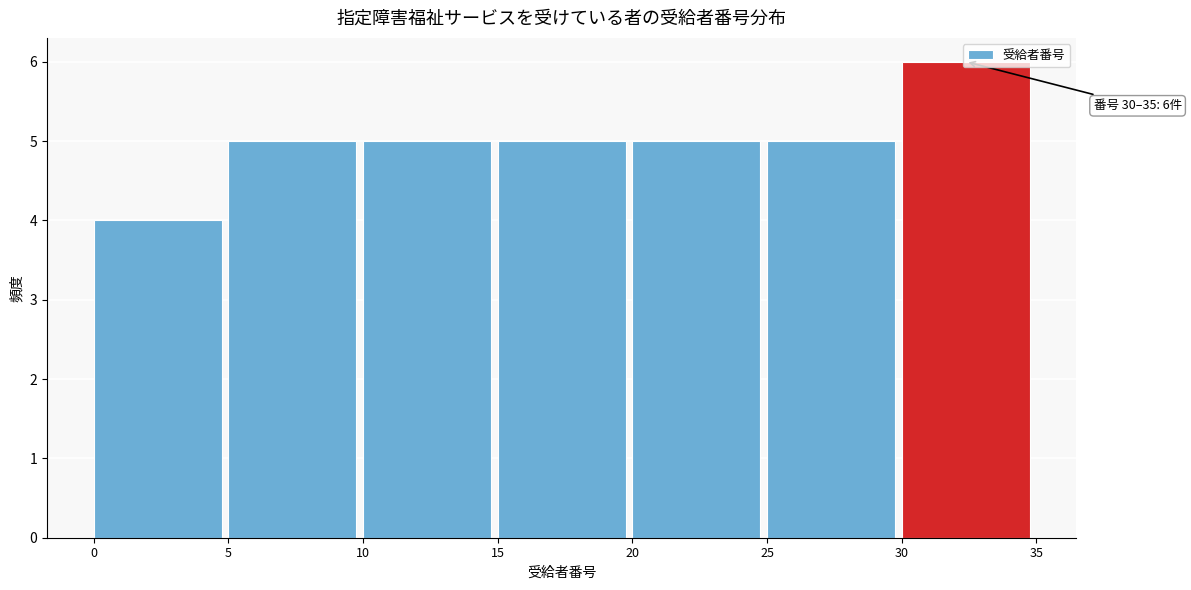

Which range on the x-axis has the tallest bar?

30 to 35